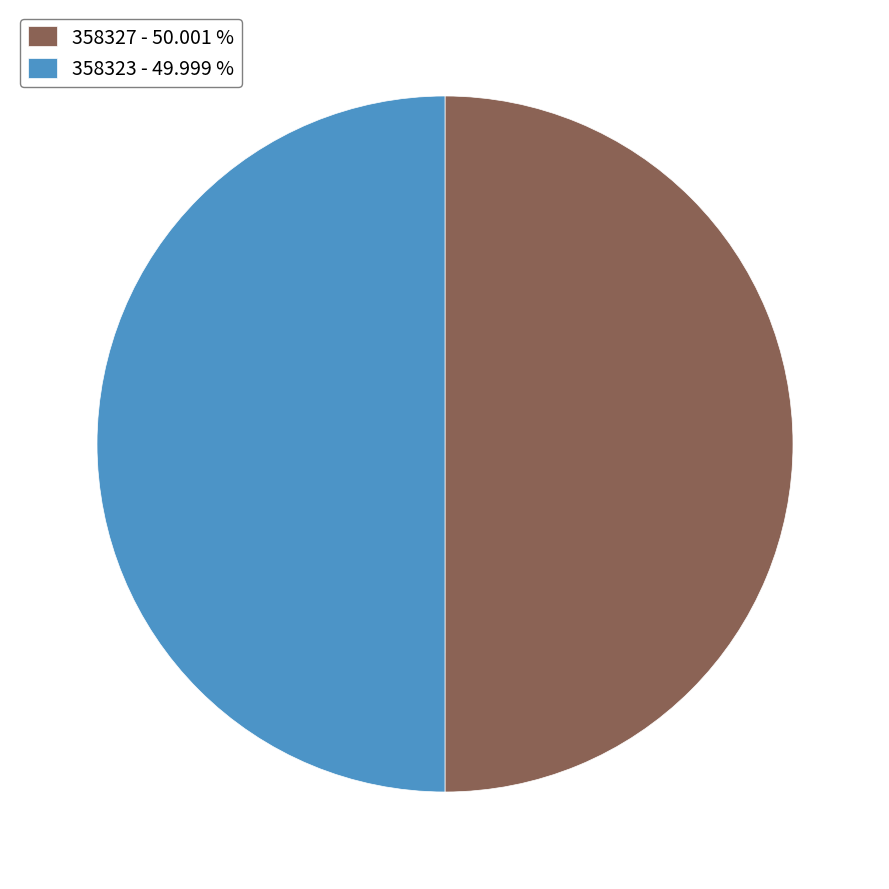

Do 358327 - 50.001 % and 358323 - 49.999 % together represent more than half of the pie?

Yes